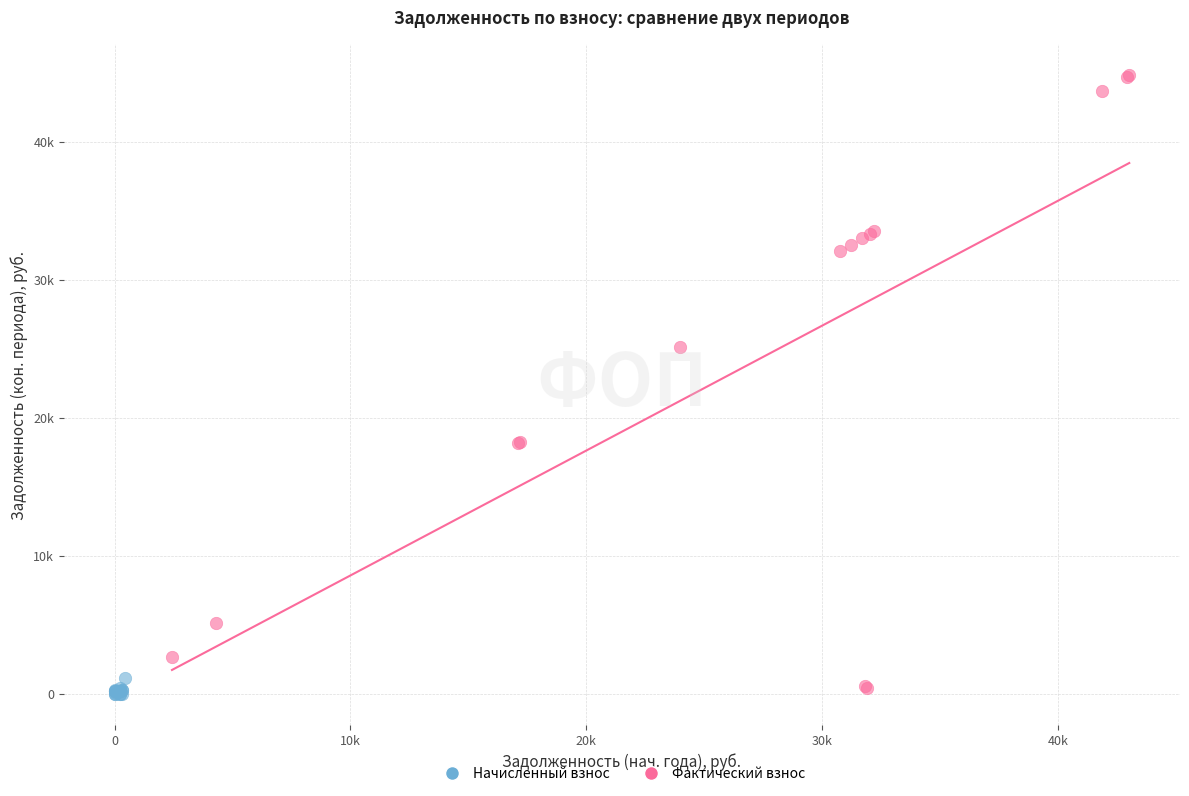

What are all the series names shown in the legend?

Начисленный взнос, Фактический взнос